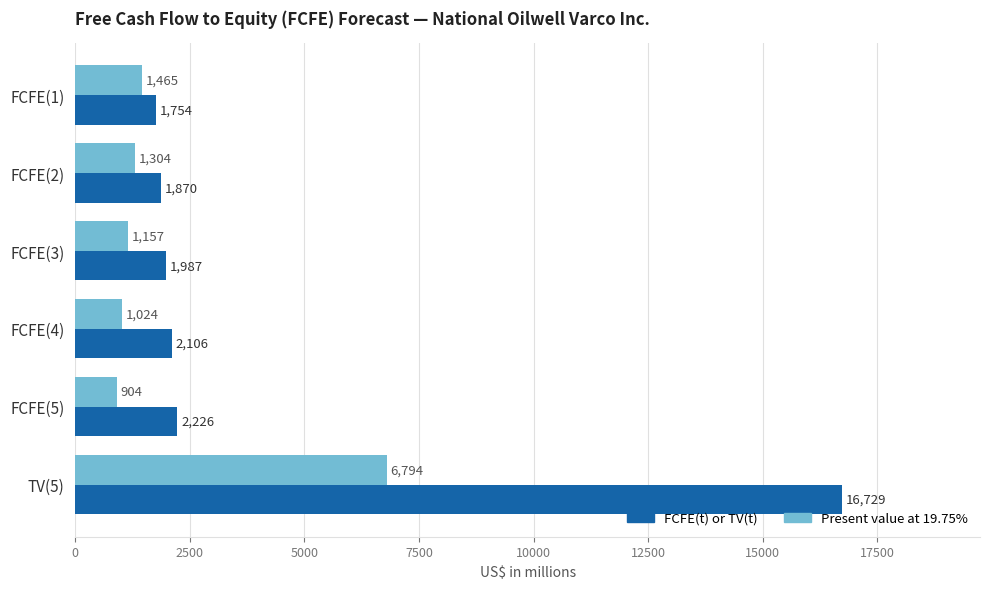

What are all the series names shown in the legend?

FCFE(t) or TV(t), Present value at 19.75%